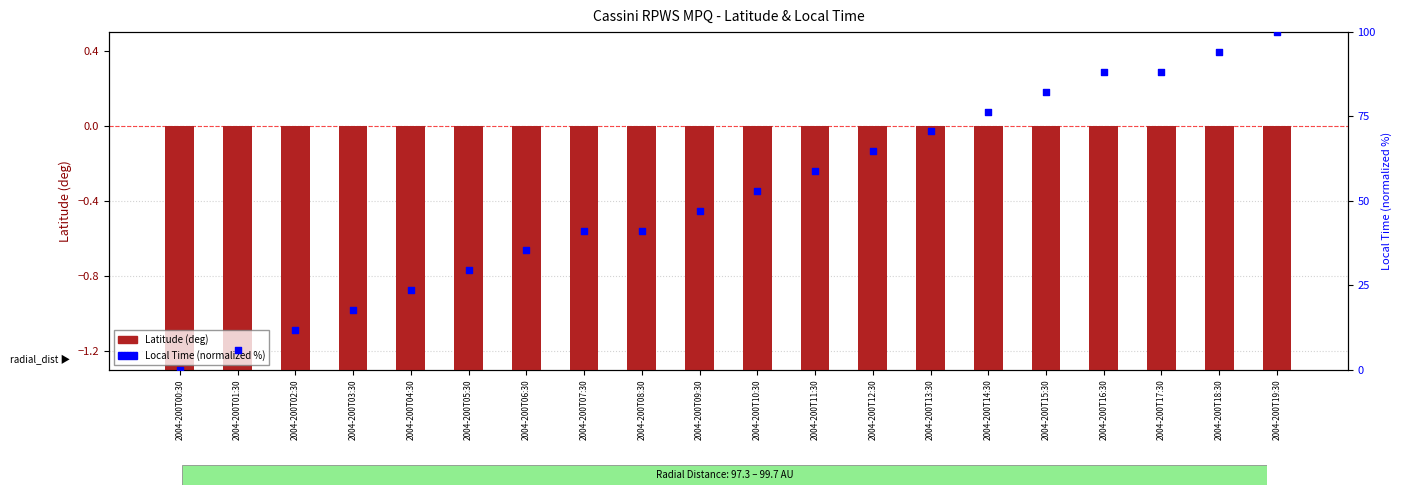

Which series has the largest total across all categories?

Local Time (normalized)